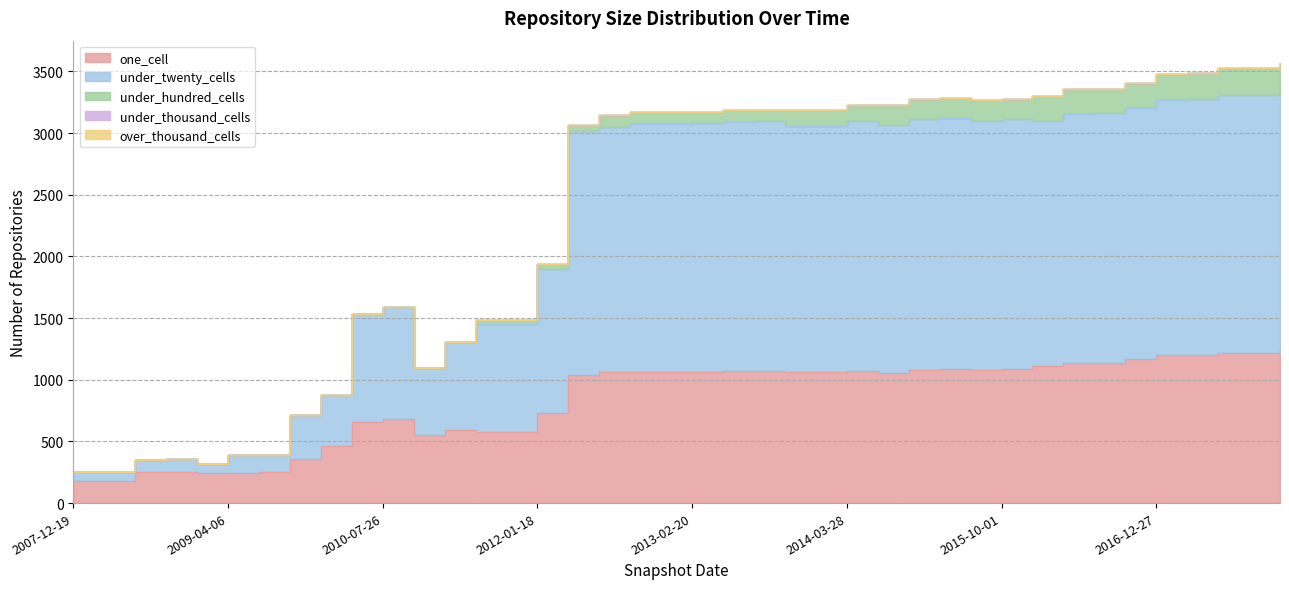

How many series are shown in this chart?

5